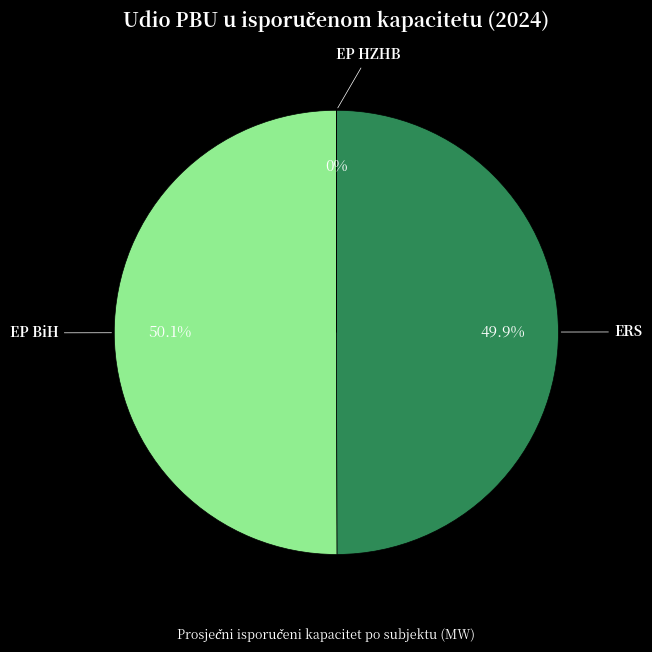

Is the sum of ERS and EP BiH greater than half?

Yes